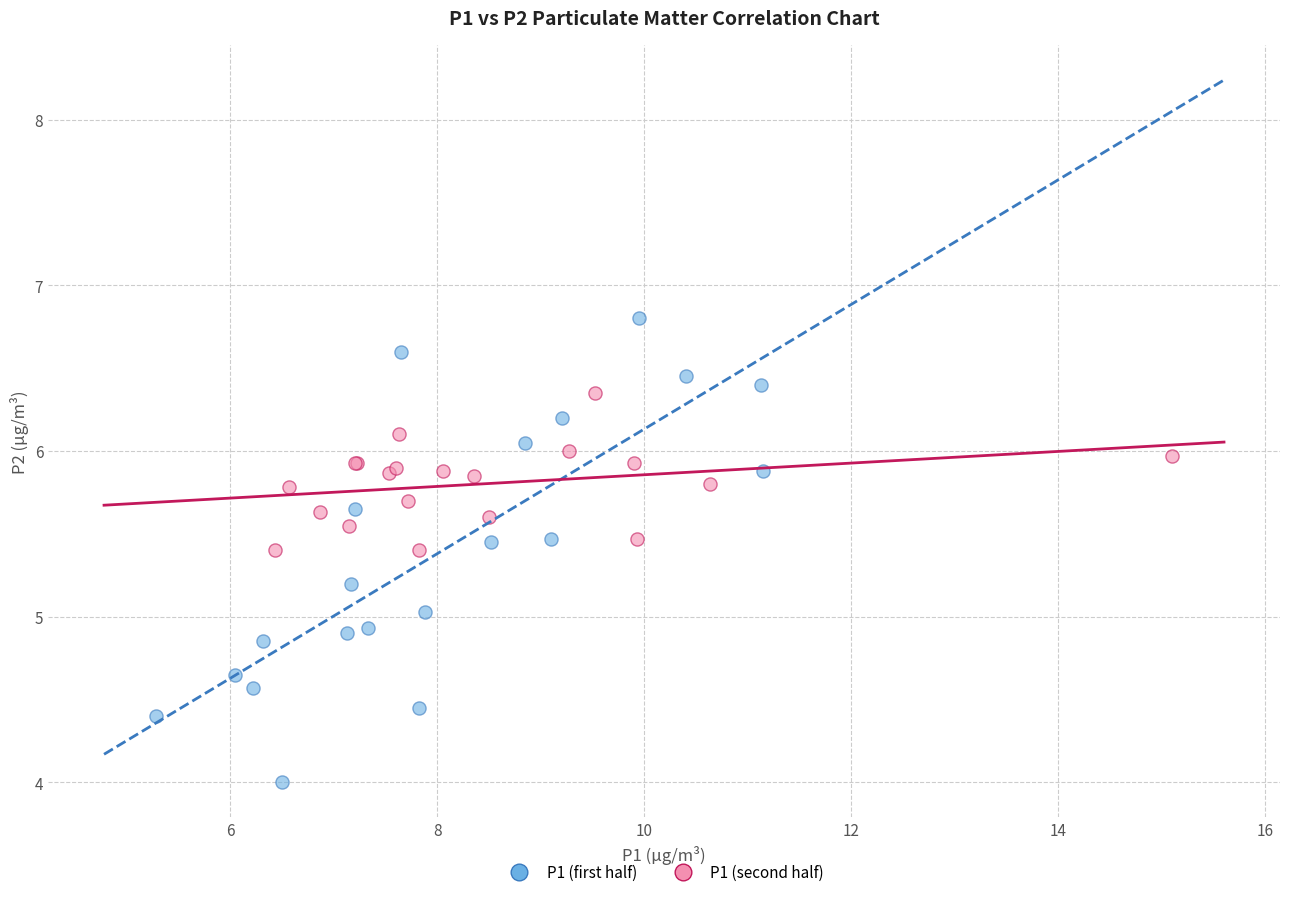

Which series contains the highest Y value?

P1 (first half)